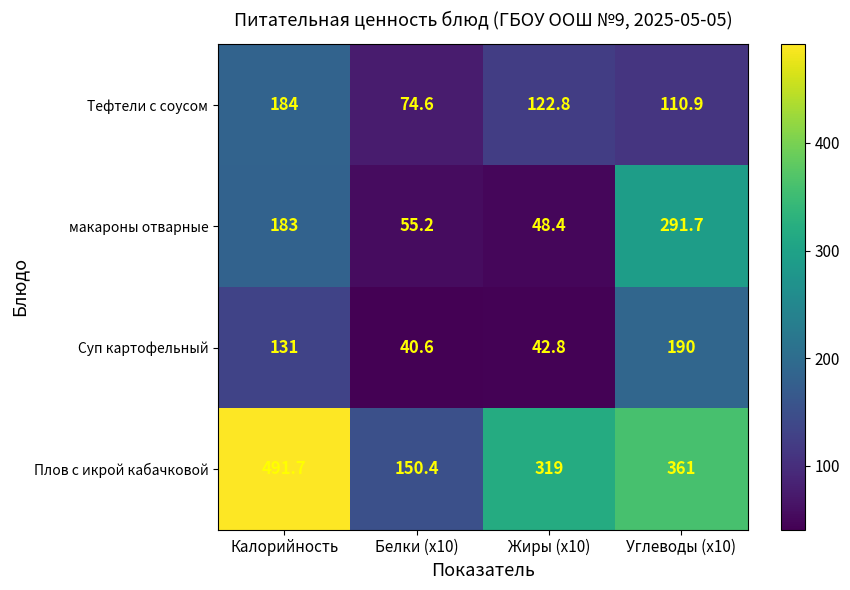

What is the minimum value shown in the chart?

40.6